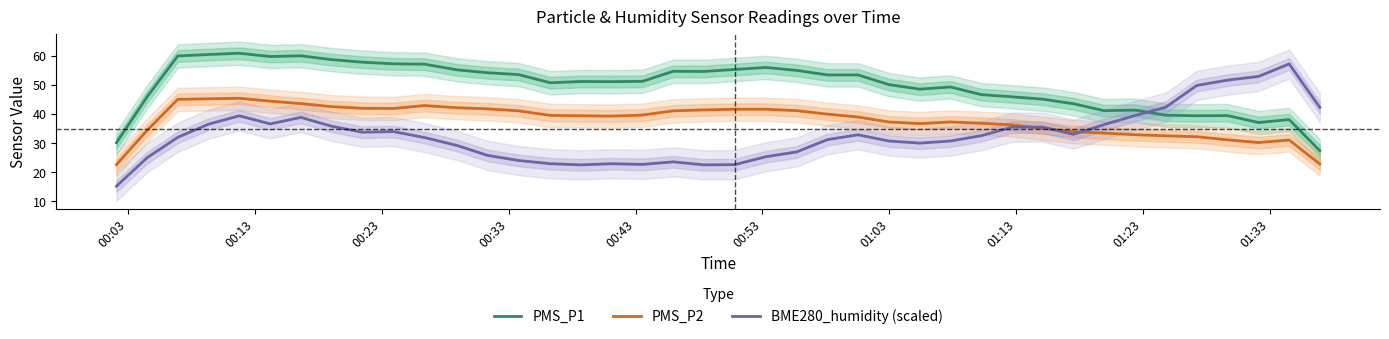

Which series has the largest range (max minus min)?

BME280_humidity (scaled)